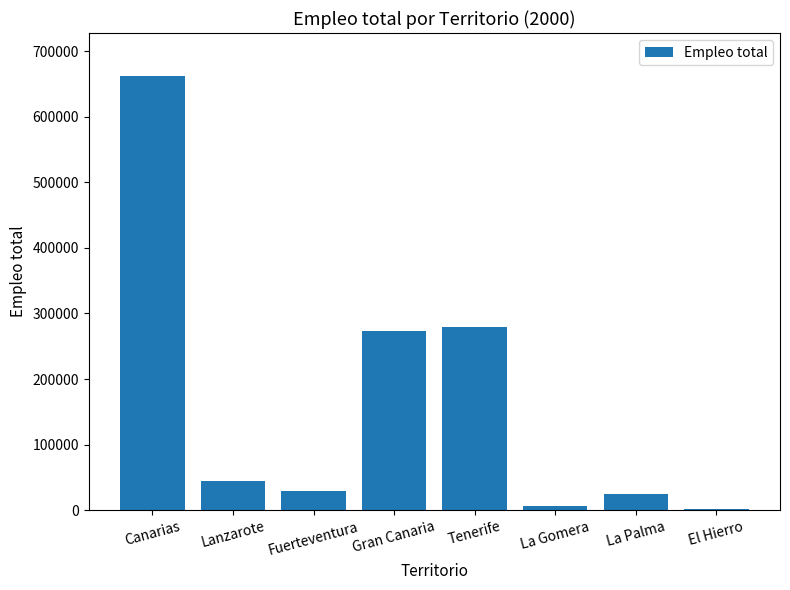

What value does the data have at Gran Canaria, to the nearest 10?

273800